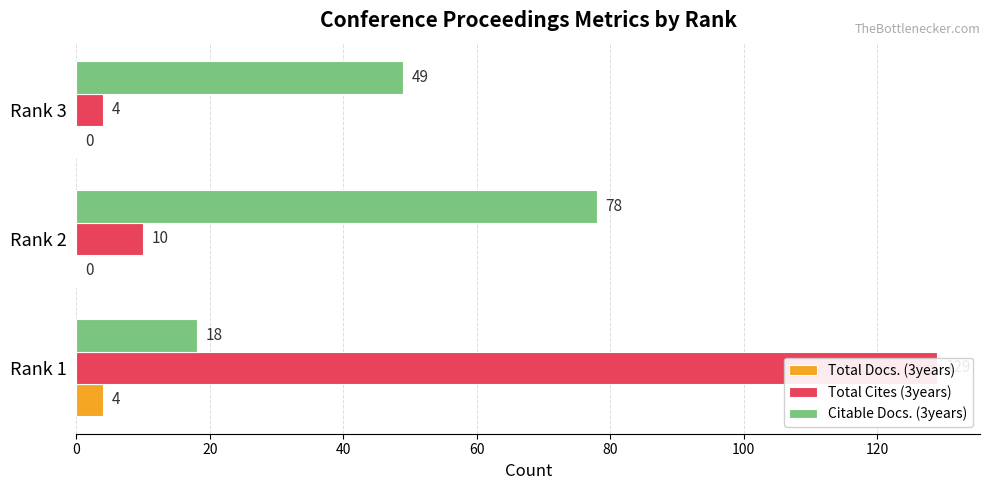

True or false: Total Cites (3years) has a value of 5 at 40.

False